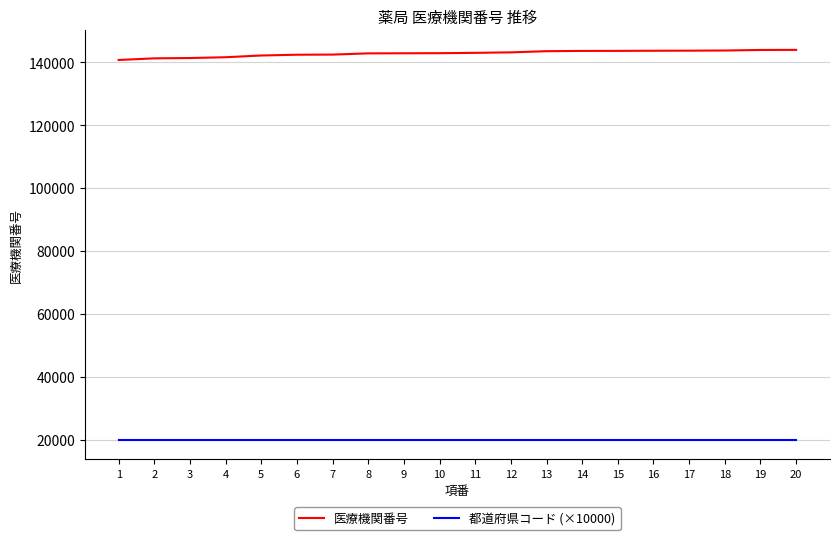

Which series has the largest total across all categories?

医療機関番号